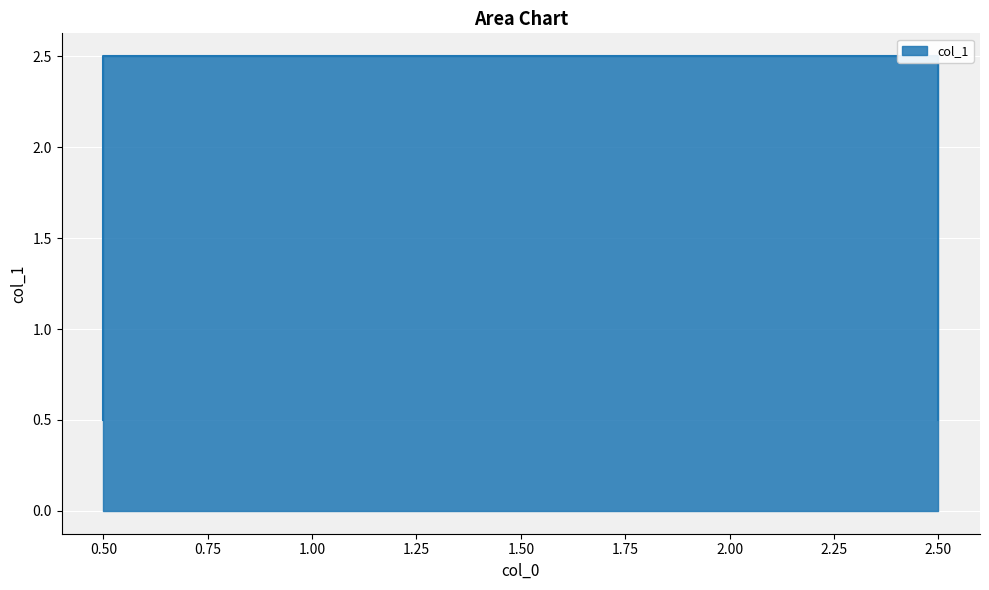

True or false: the data shows 0.1 at 0.5.

False